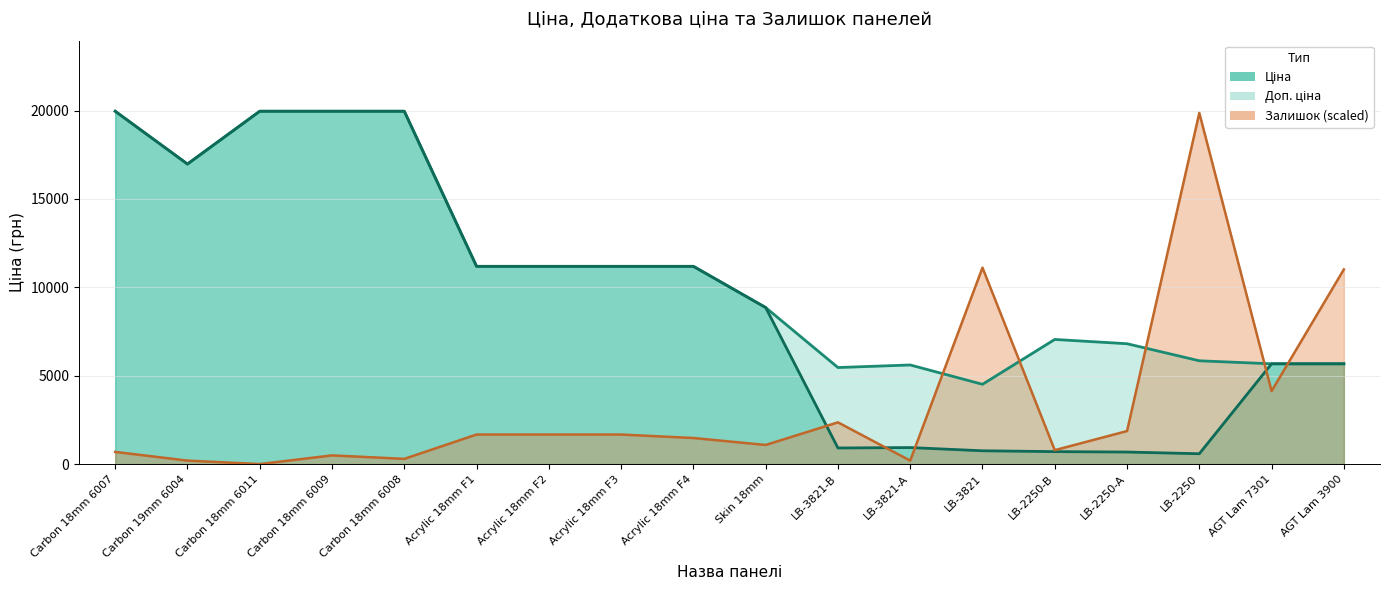

True or false: Доп. ціна (line) has more than 0 points higher than both neighbors.

True